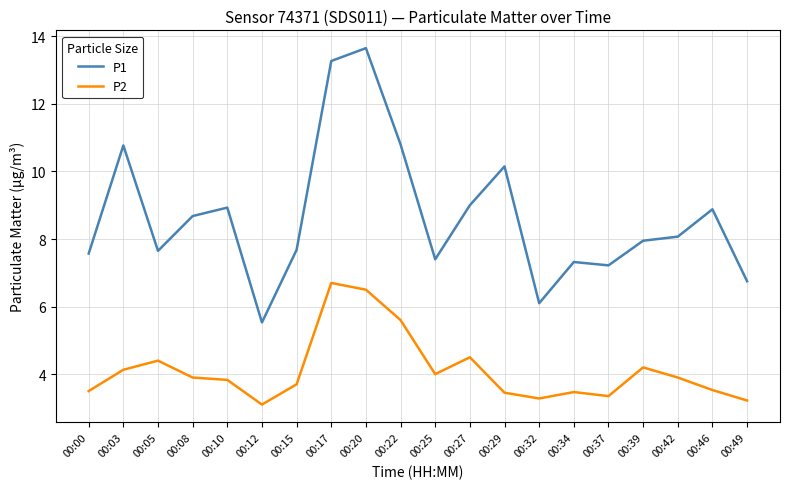

In P1, how many points are higher than both neighbors (excluding endpoints)?

6